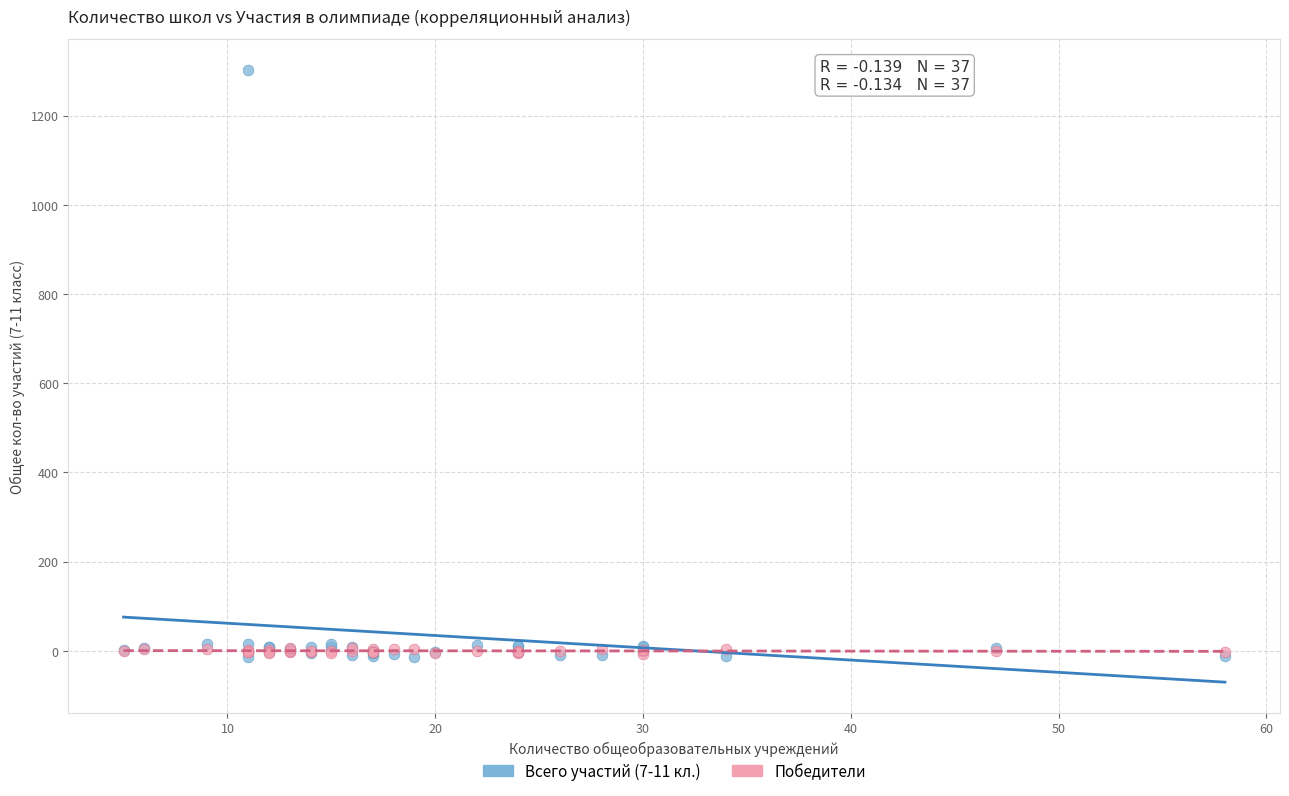

What are all the series names shown in the legend?

Всего участий (7-11 кл.), Победители